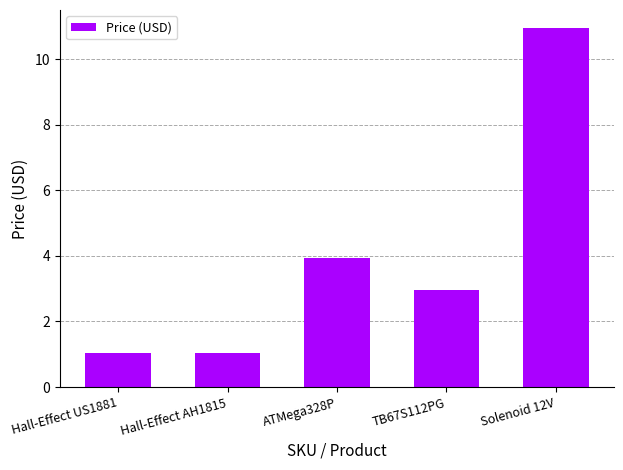

How many categories are shown in the chart?

5